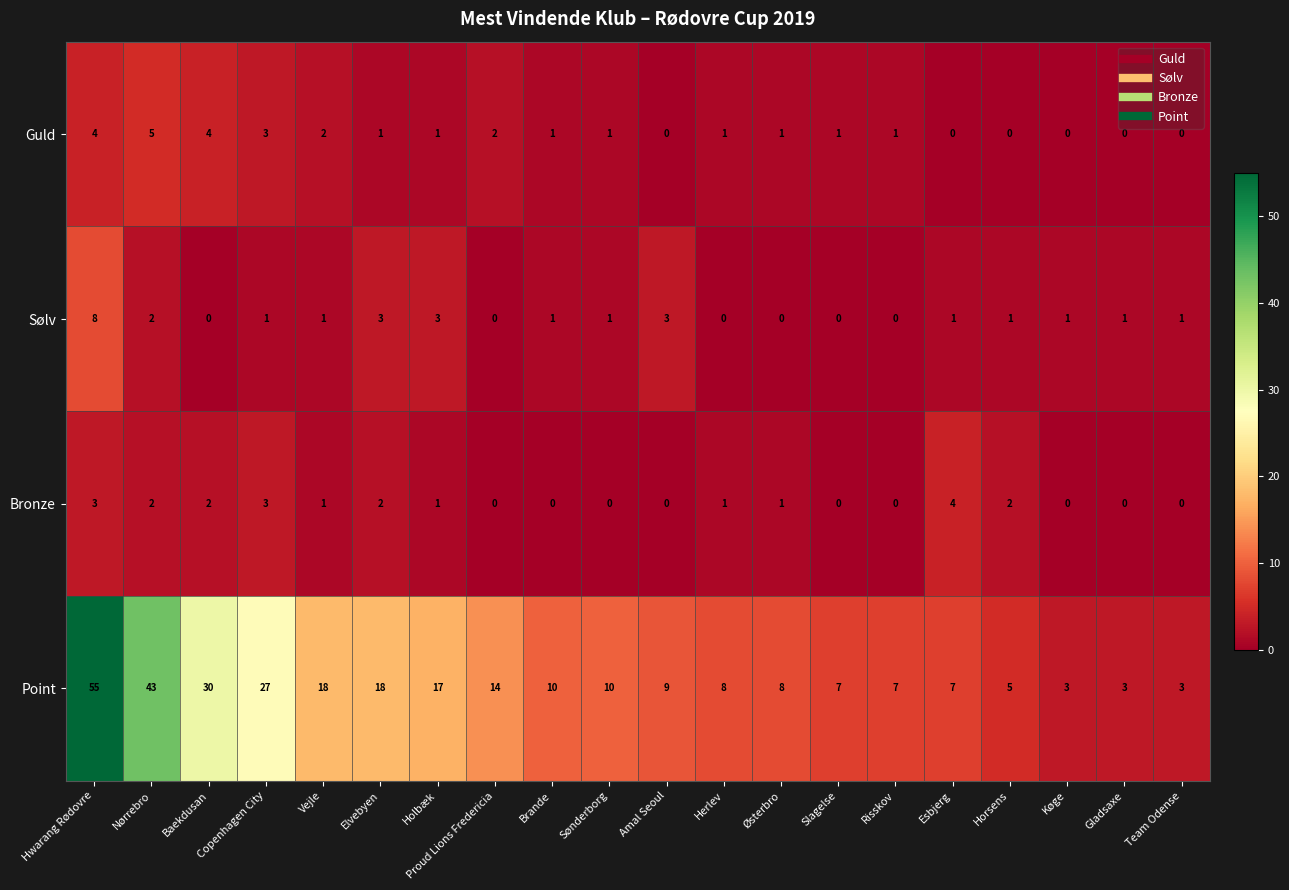

Which series has the largest range (max minus min)?

Point